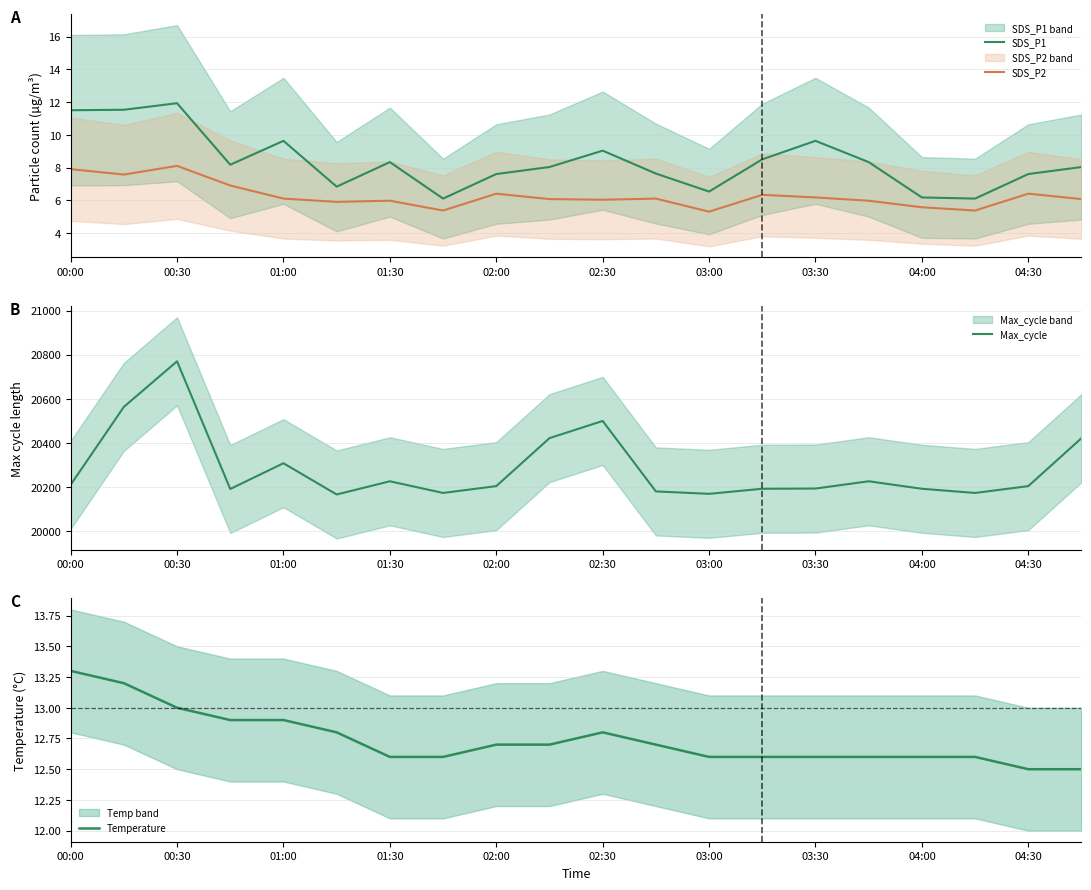

Which series has the largest range (max minus min)?

Max_cycle